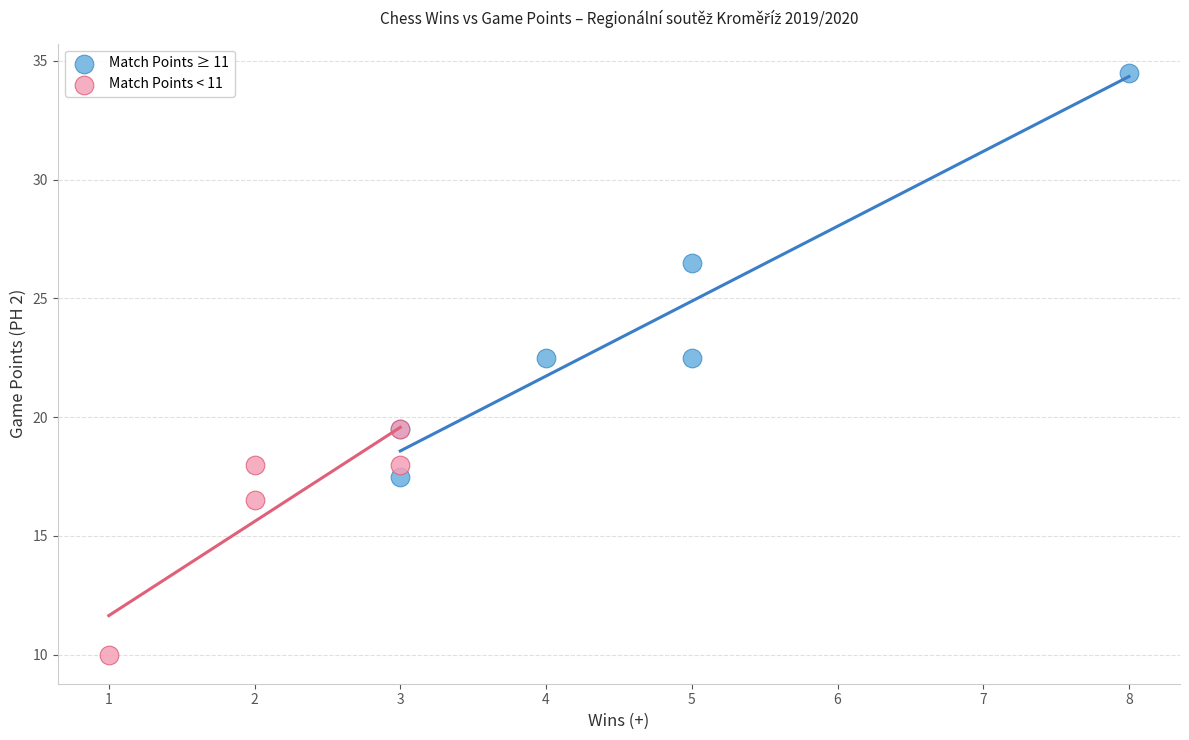

Which series reaches the minimum Y coordinate?

Match Points < 11